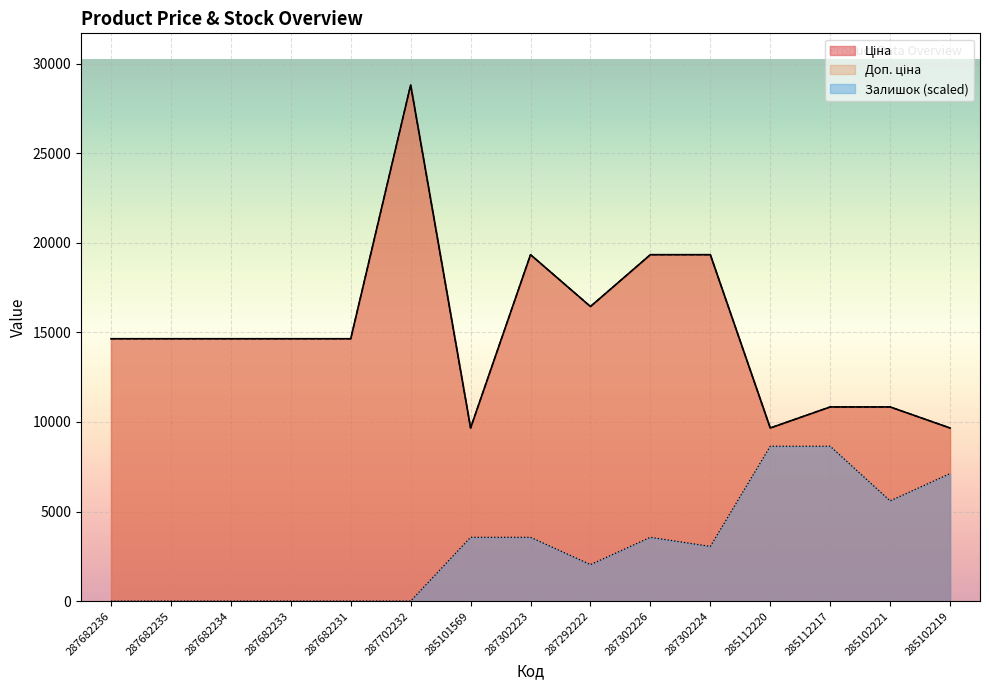

Does the chart display data point markers on the line(s)?

No